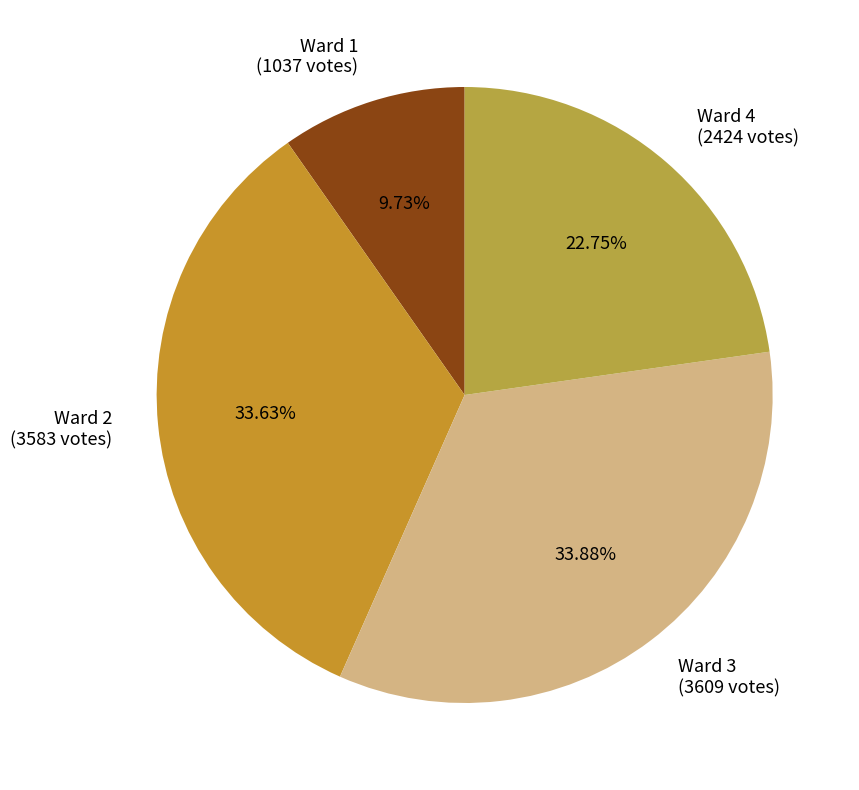

Does Ward 4 (2424 votes) account for over 50% of the chart?

No